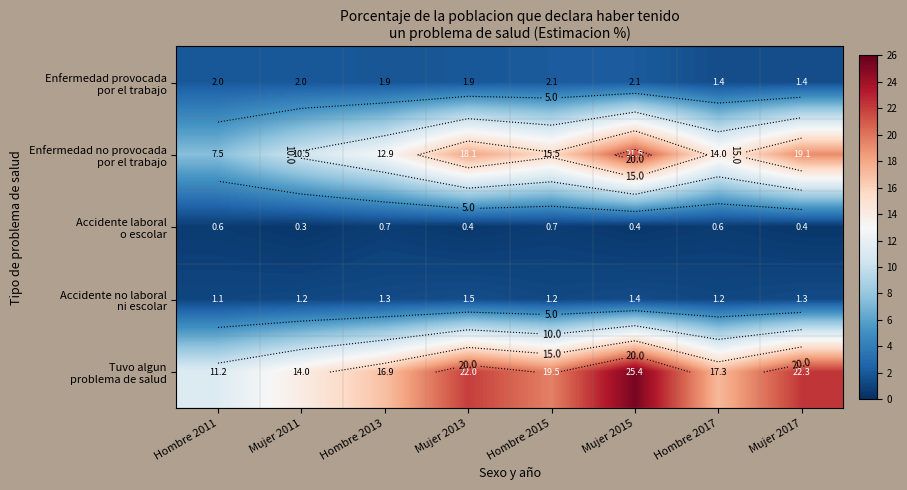

What is the spread (max minus min) of values at Mujer 2011?

13.7